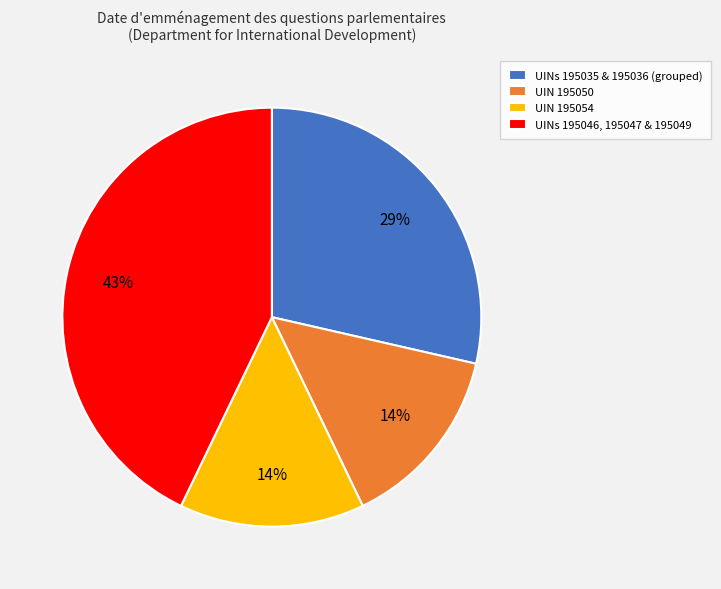

Do UINs 195035 & 195036 (grouped) and UINs 195046, 195047 & 195049 together represent more than half of the pie?

Yes